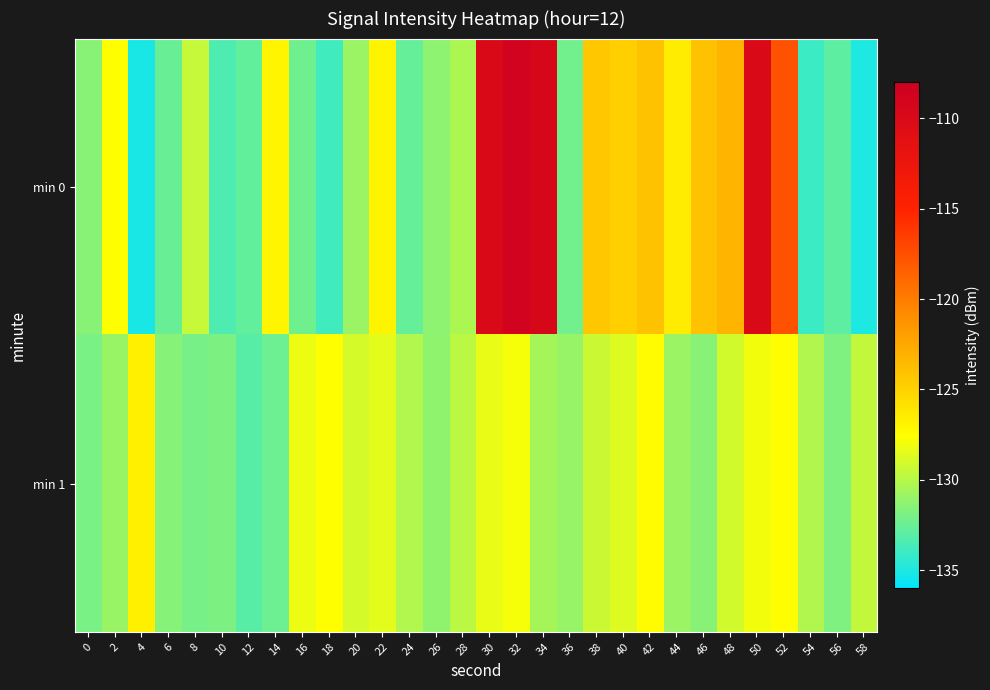

List the series in order of their peak value, lowest first.

min 1, min 0